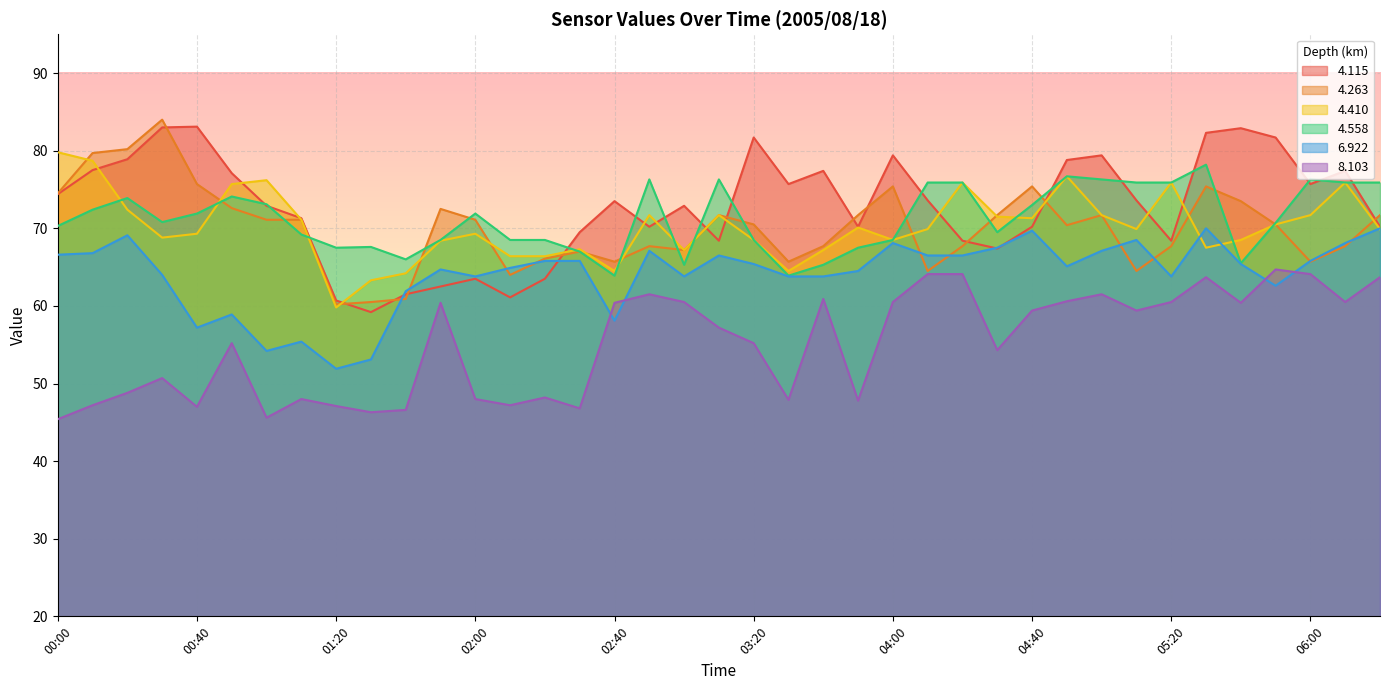

True or false:   4.410 and   8.103 cross at least once.

False